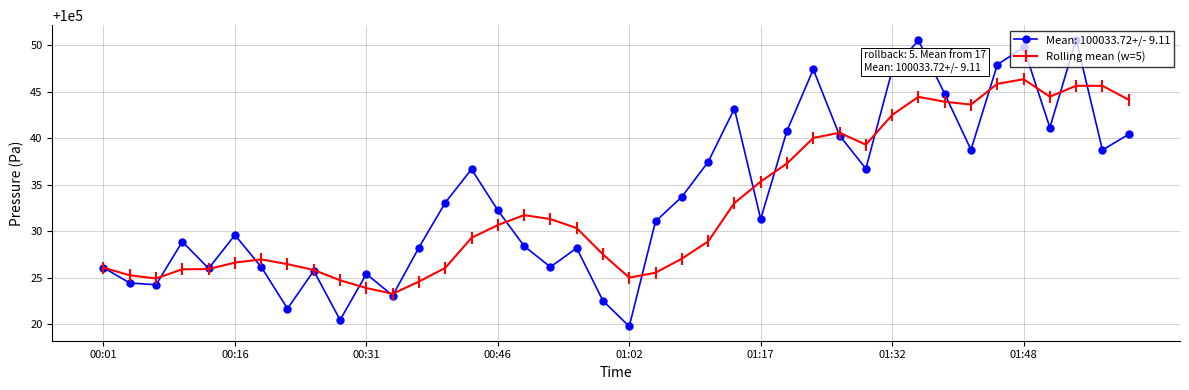

What is the value of the Rolling mean (w=5) point at the 40th from the left?

100044.1